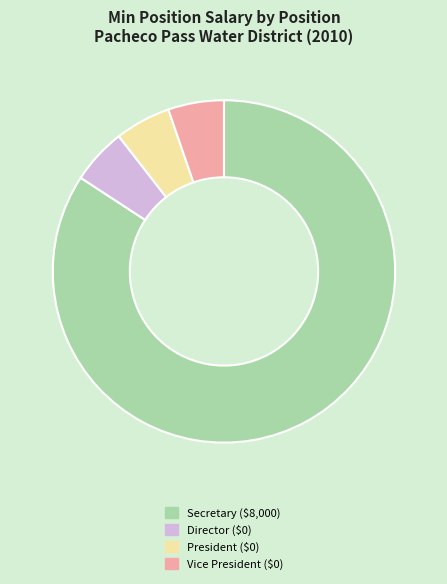

Does any single category account for the majority?

Yes